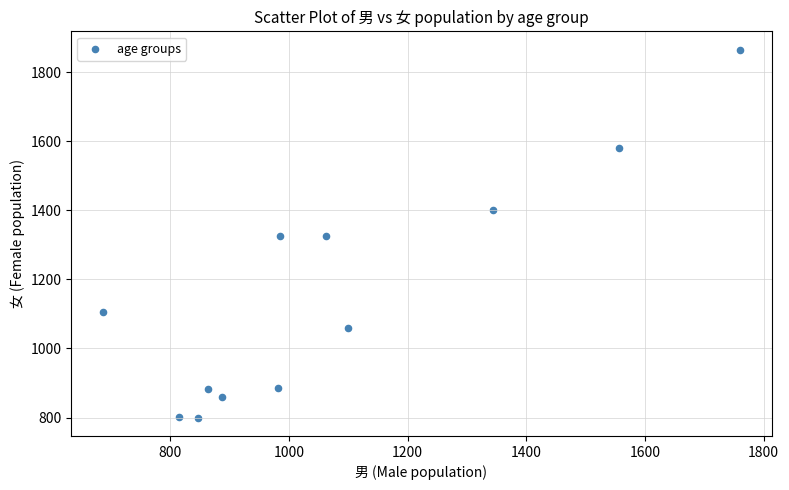

What is the average Y value?

1158